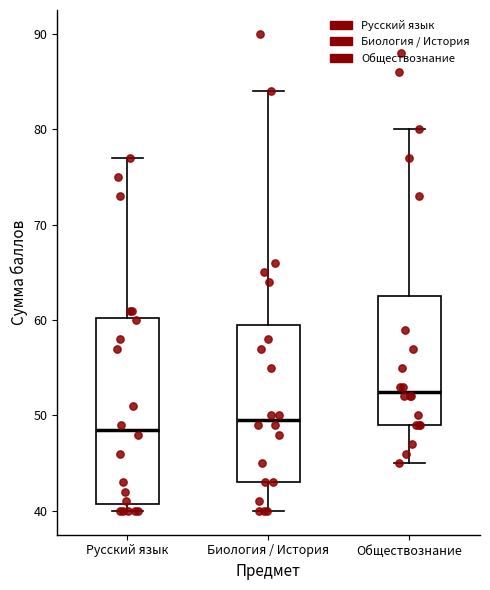

Comparing the boxes themselves (not the whiskers), which one is the tallest?

Русский язык